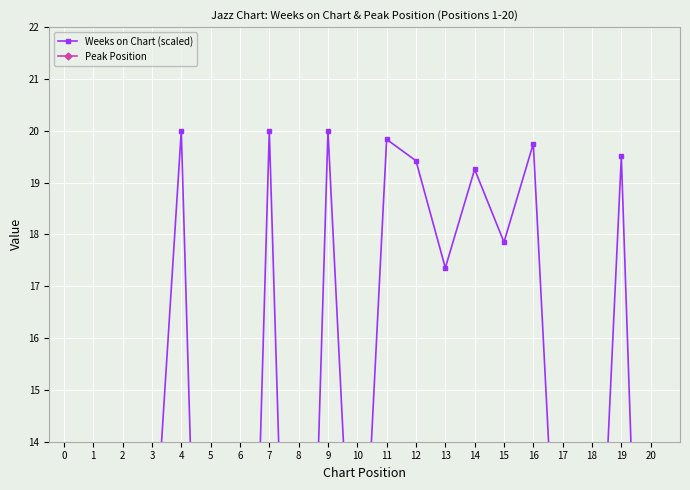

What is the difference between the maximum and second lowest values in the Weeks on Chart (scaled) series?

19.8